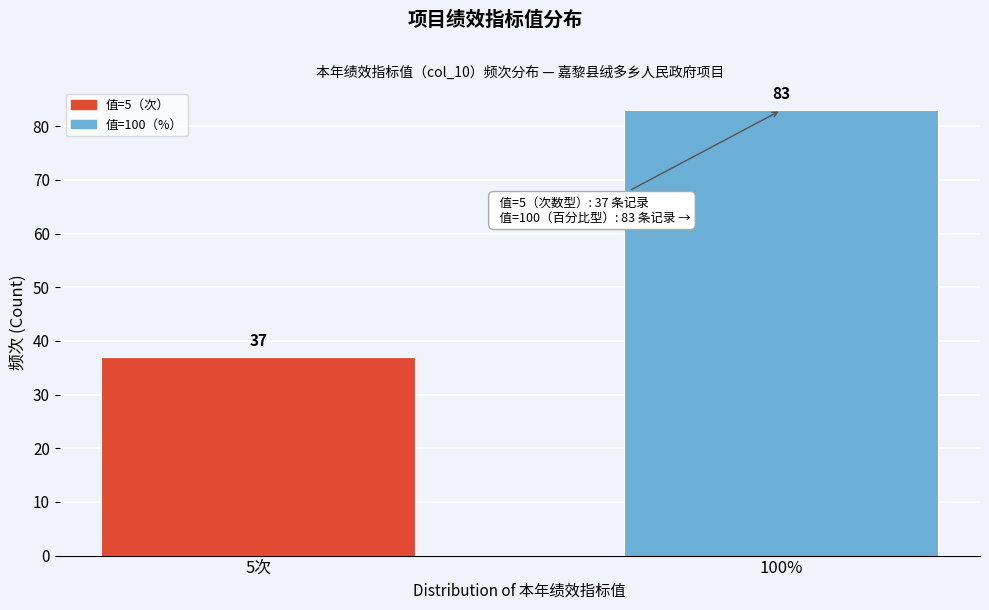

Reading left to right, what are all the values shown in this chart?

5次=37	100%=83